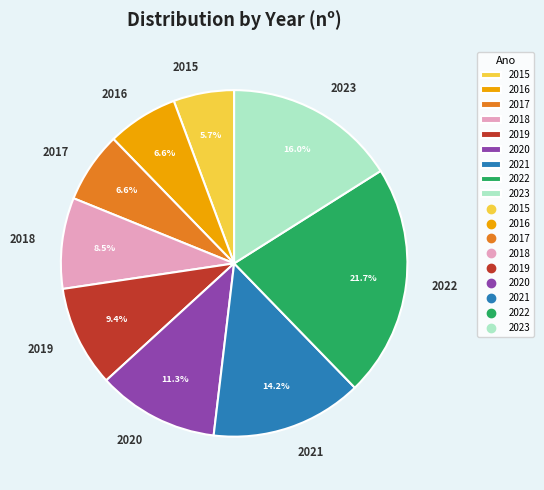

To the nearest percent, what is the average slice percentage?

11%